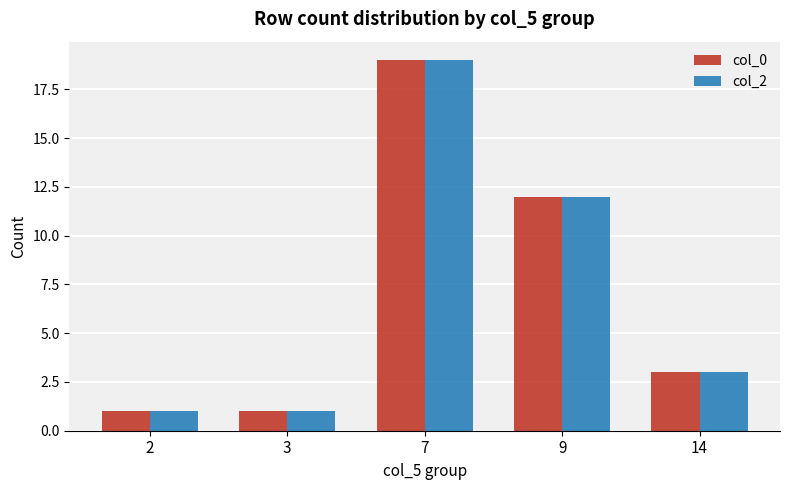

True or false: col_0 has a value of 2 at 2.

False